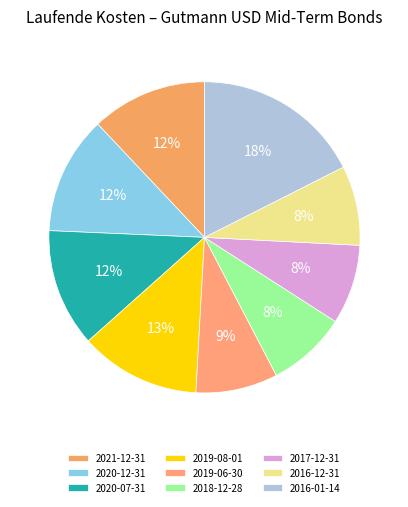

Is it true that 2017-12-31 is 18% of the pie?

False